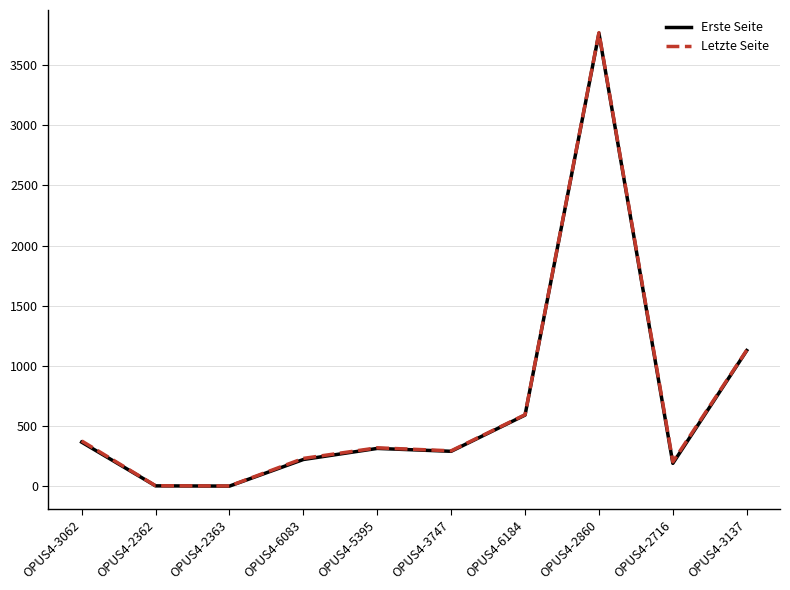

What is the maximum value shown in the chart?

3768